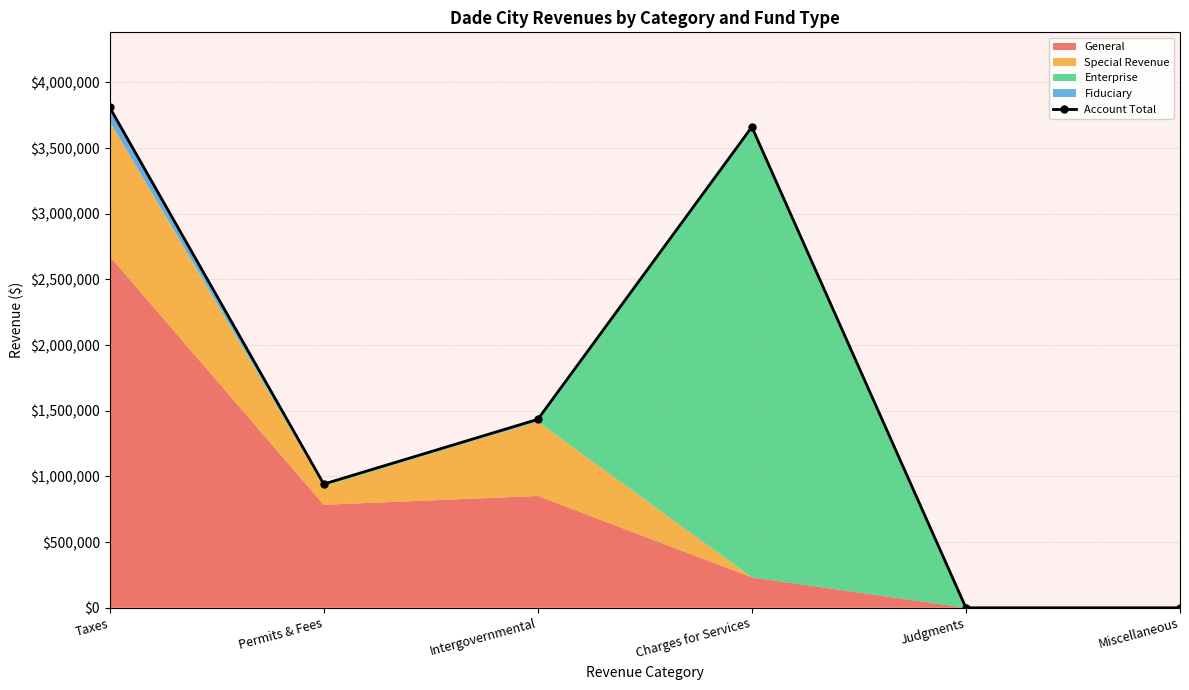

What position from the left is Permits & Fees?

2